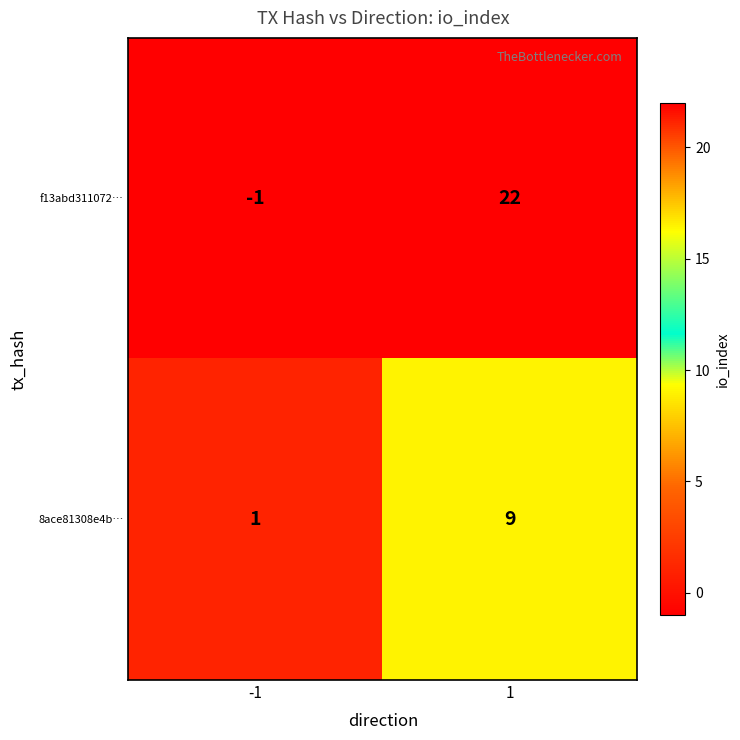

The value of f13abd311072… at -1 is -1. True or false?

True